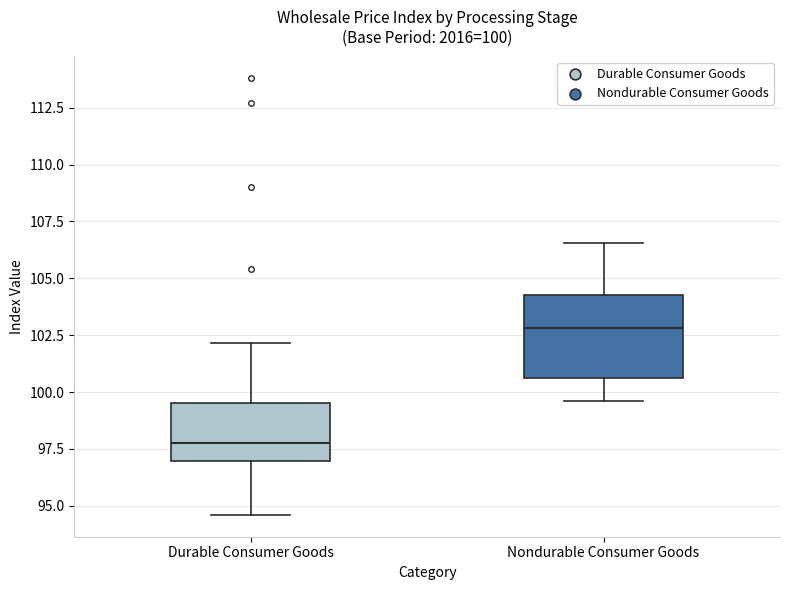

Comparing the boxes themselves (not the whiskers), which one is the tallest?

Nondurable Consumer Goods